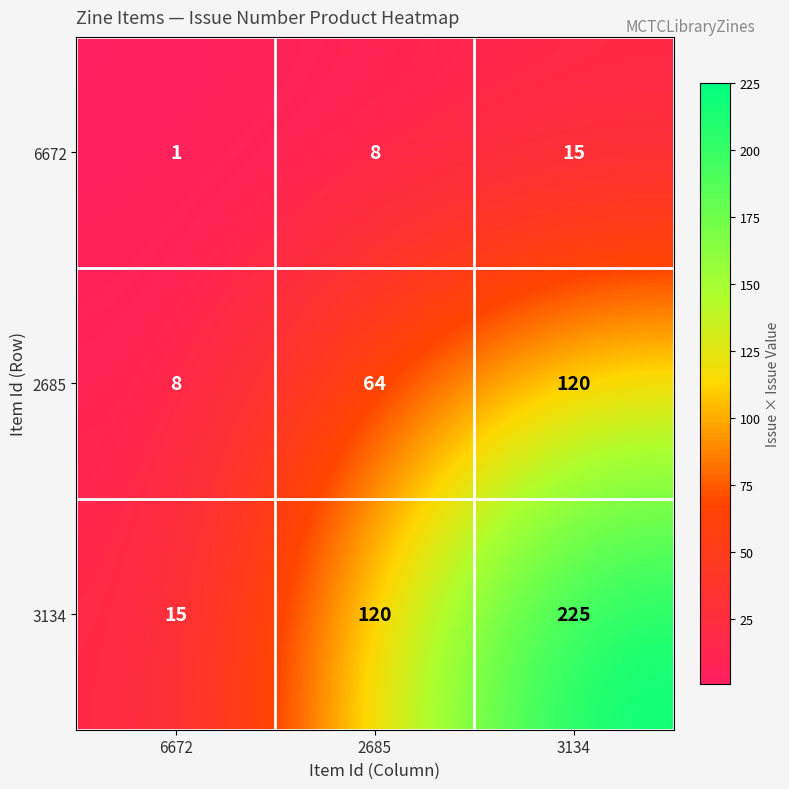

Count the 3134 values in the range 15 to 225.

3